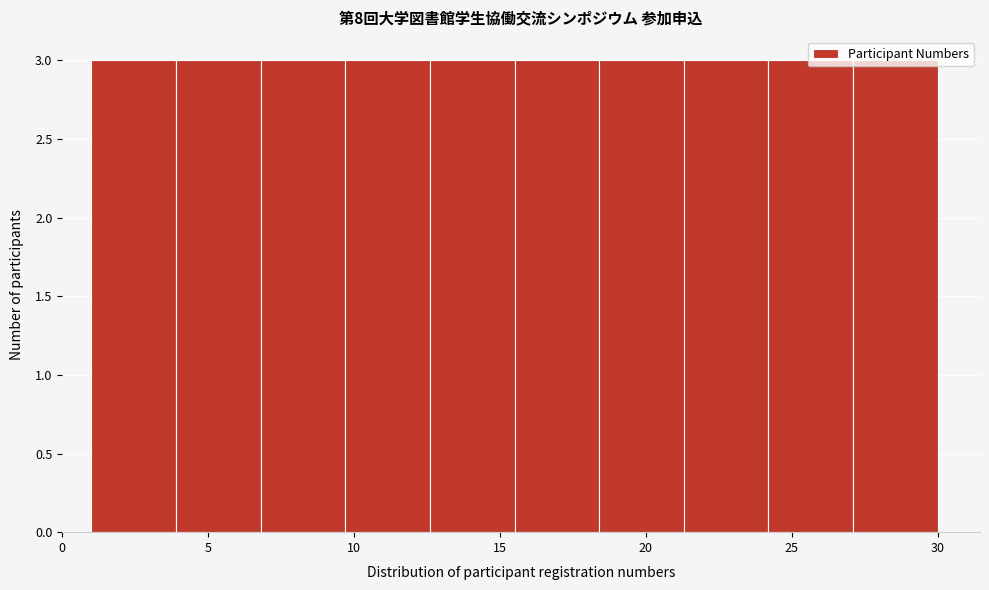

Reading left to right, list every bar in this chart as the range it spans on the x-axis followed by its height. Neither the bar edges nor the heights are printed on the chart, so give them approximately, as read against the axes.

1.0 to 3.9: 3
3.9 to 6.8: 3
6.8 to 9.7: 3
9.7 to 12.6: 3
12.6 to 15.5: 3
15.5 to 18.4: 3
18.4 to 21.3: 3
21.3 to 24.2: 3
24.2 to 27.1: 3
27.1 to 30.0: 3